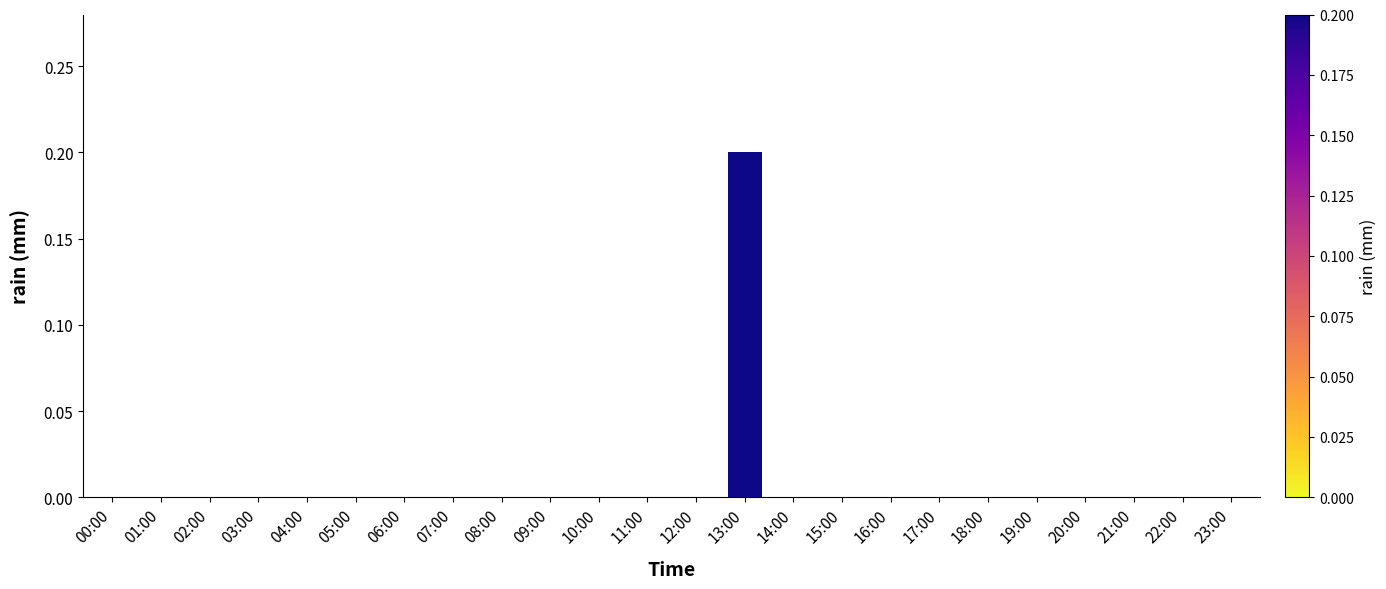

The chart shows a value of 0.1 at 06:00. True or false?

False